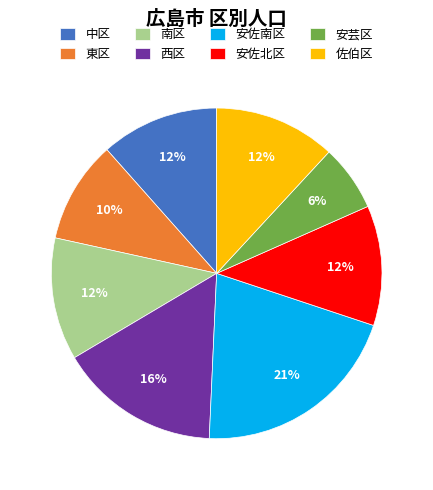

Which has a higher value, 安芸区 or 佐伯区?

佐伯区